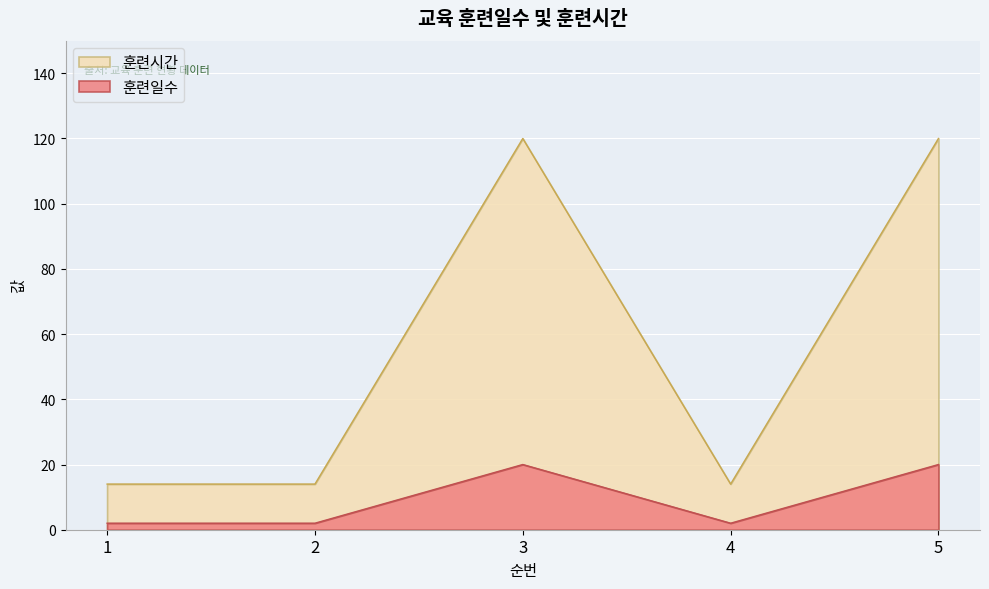

What is the total value across all series at 4?

16